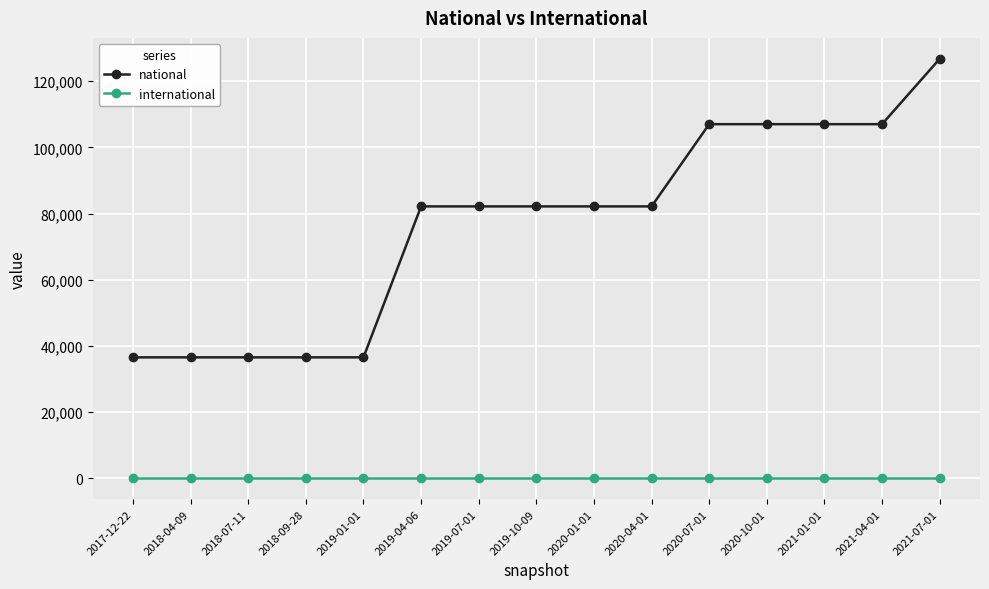

Does the chart display data point markers on the line(s)?

Yes